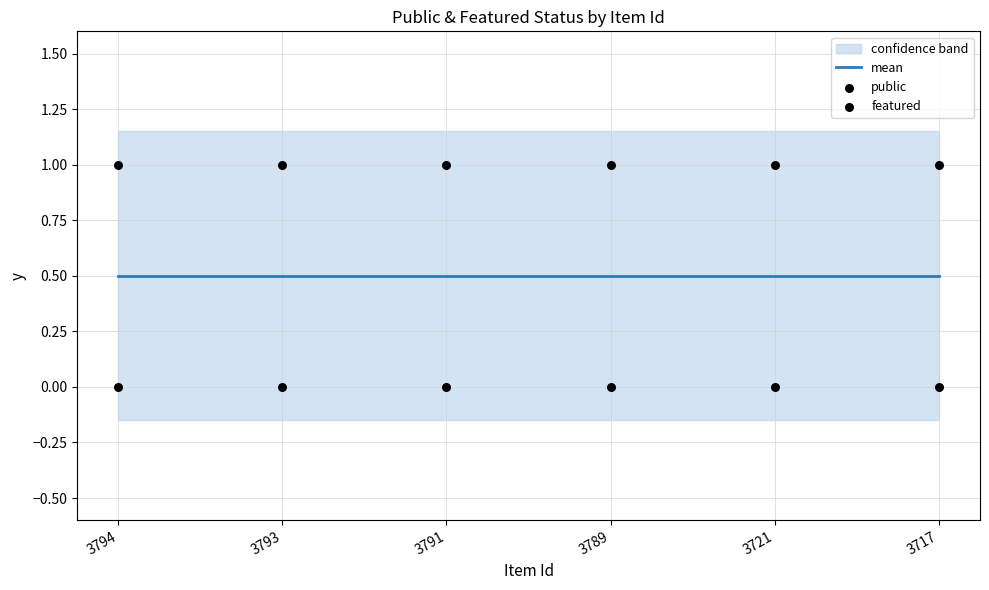

At how many categories does at least one series exceed 0?

6